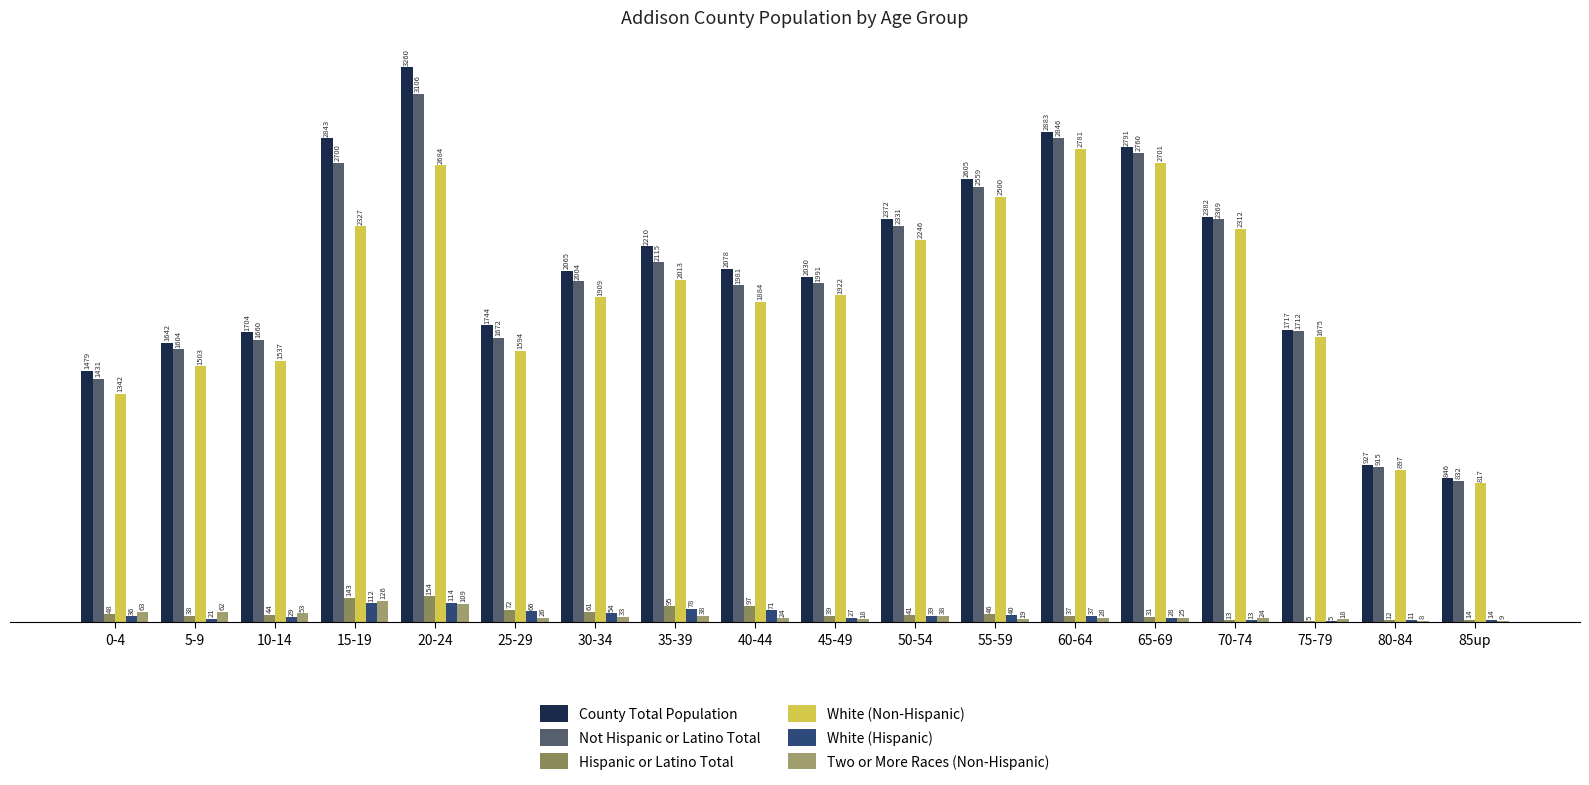

Reading left to right, list all the values displayed in this chart.

County Total Population: 1479	1642	1704	2843	3260	1744	2065	2210	2078	2030	2372	2605	2883	2791	2382	1717	927	846
Not Hispanic or Latino Total: 1431	1604	1660	2700	3106	1672	2004	2115	1981	1991	2331	2559	2846	2760	2369	1712	915	832
Hispanic or Latino Total: 48	38	44	143	154	72	61	95	97	39	41	46	37	31	13	5	12	14
White (Non-Hispanic): 1342	1503	1537	2327	2684	1594	1909	2013	1884	1922	2246	2500	2781	2701	2312	1675	897	817
White (Hispanic): 36	21	29	112	114	66	54	78	71	27	39	40	37	28	13	5	11	14
Two or More Races (Non-Hispanic): 63	62	53	126	109	26	33	38	24	18	38	19	28	25	24	18	8	9